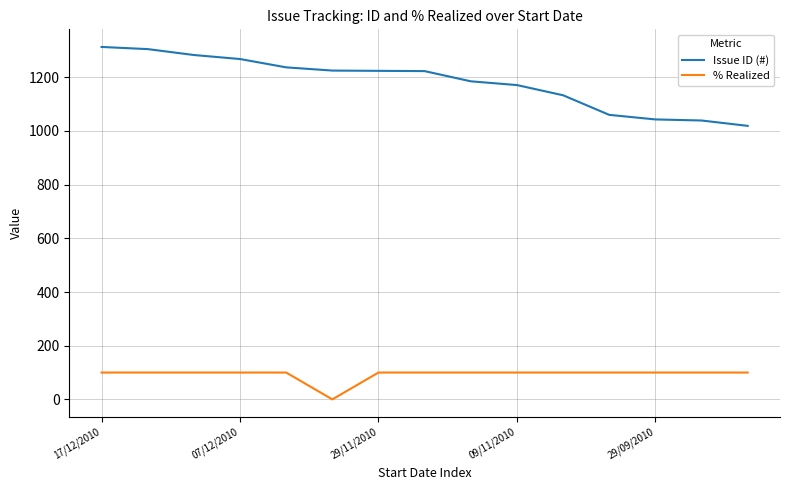

Rank the series by their average value, from lowest to highest.

% Realized, Issue ID (#)